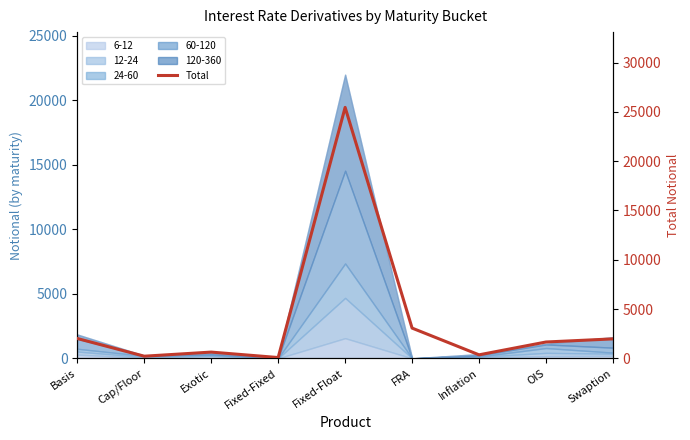

What is the sum of the values at Inflation and Exotic?

988